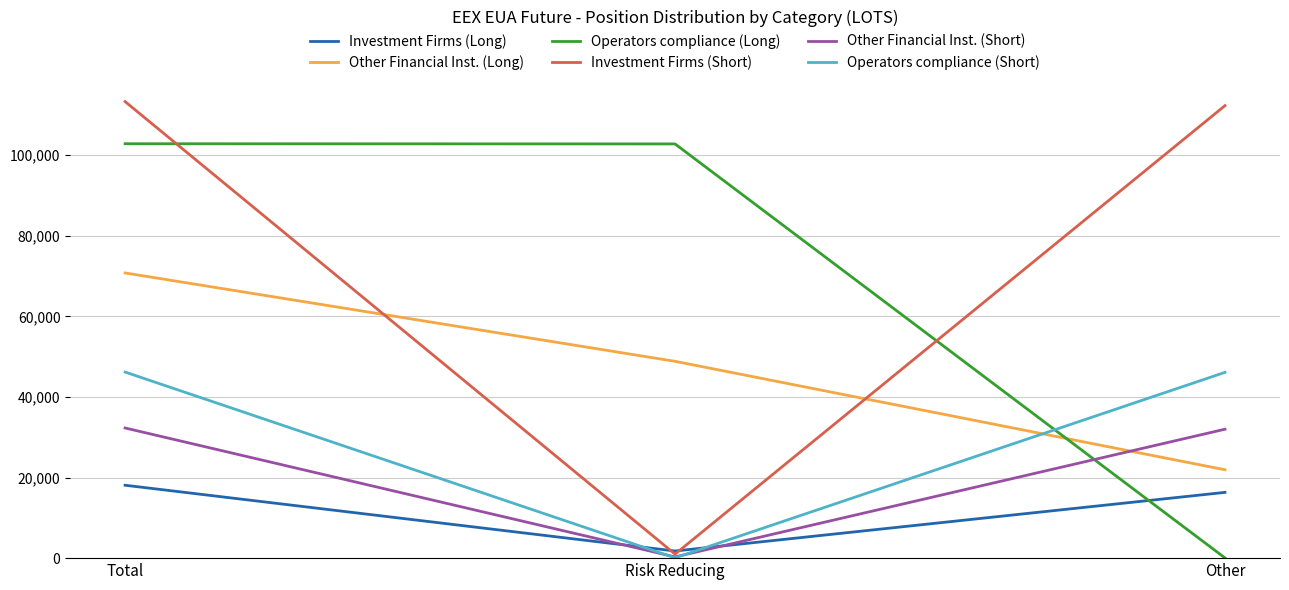

Which series changed the most between Total and Risk Reducing?

Investment Firms (Short)